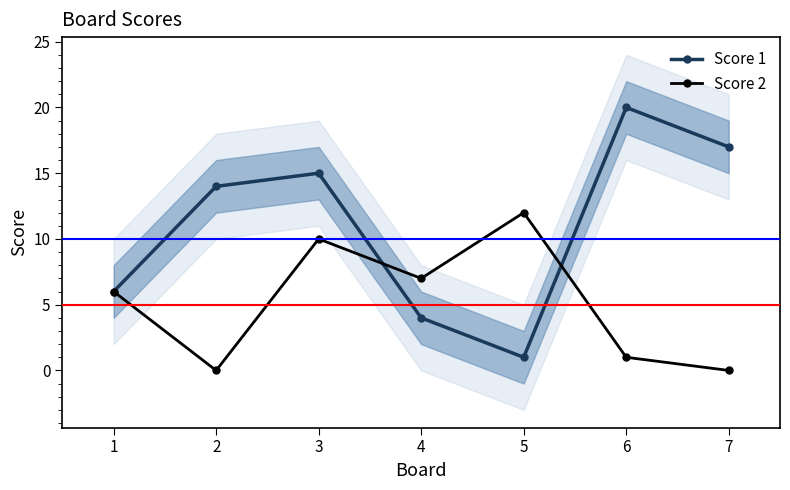

Count the number of data series in this chart.

2